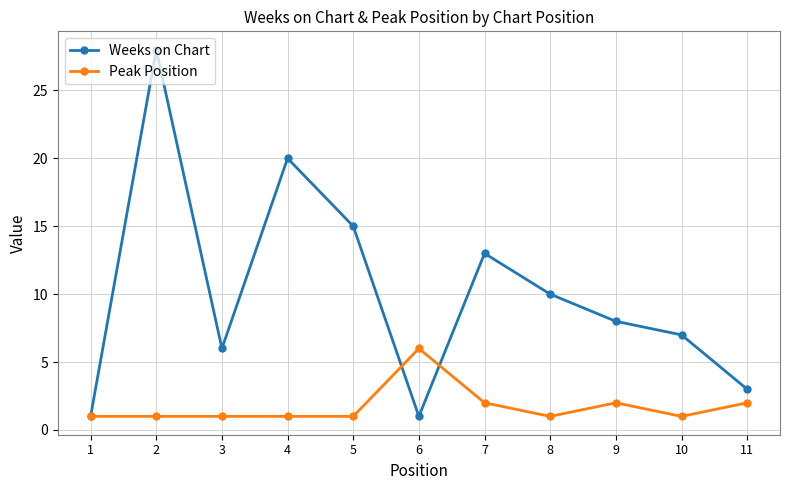

What is the difference between the maximum and minimum values in the Peak Position series?

5